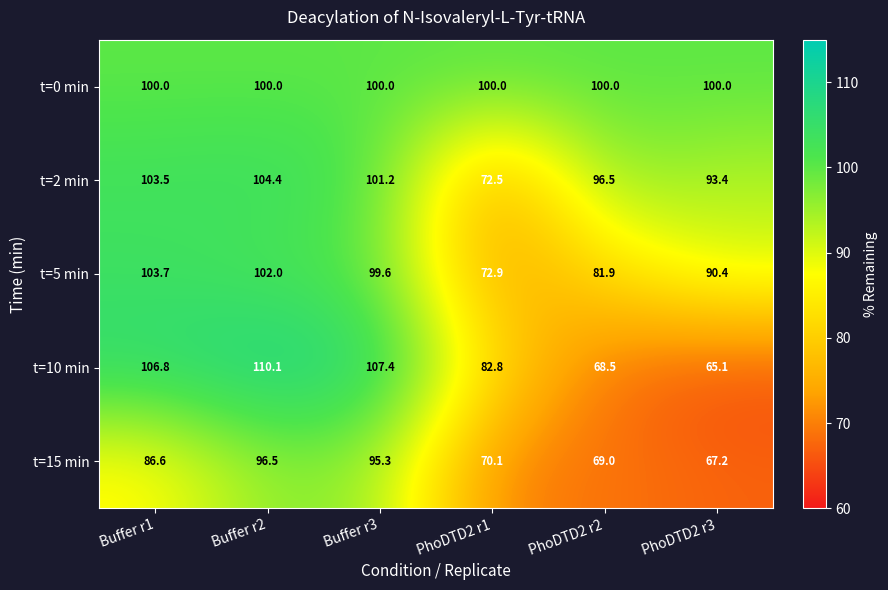

Is it true that t=15 min equals 49.0 at Buffer r1?

False